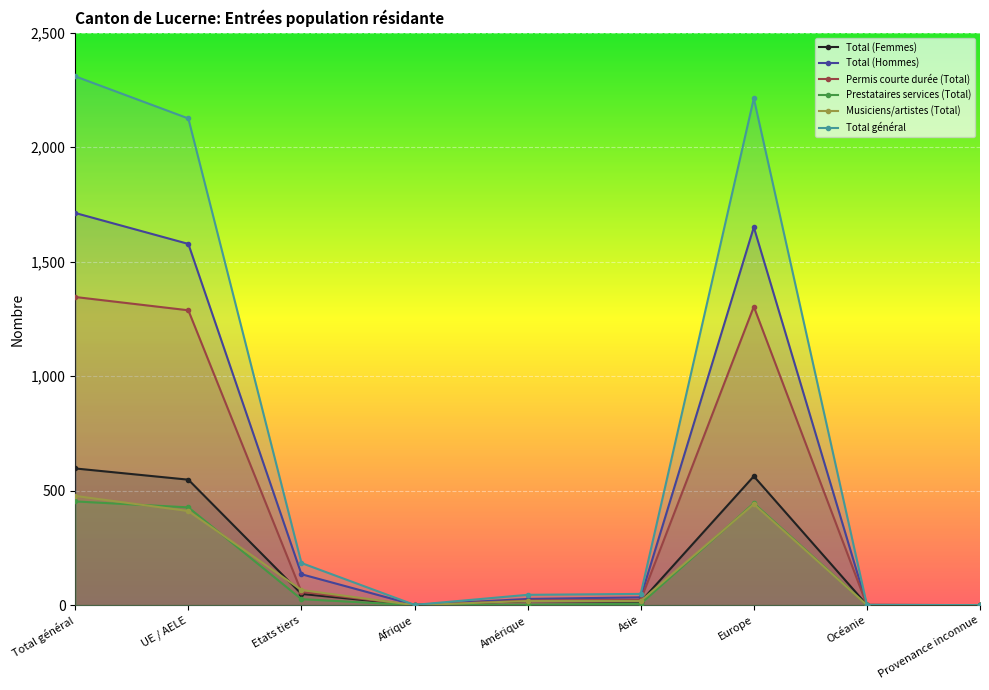

Which series changed the most between Océanie and Provenance inconnue?

Total (Femmes)